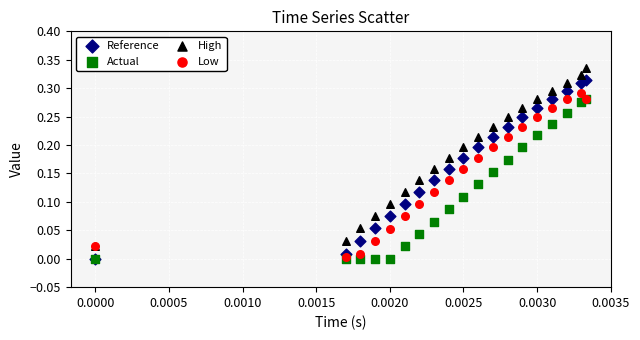

Which series contains the highest Y value?

High